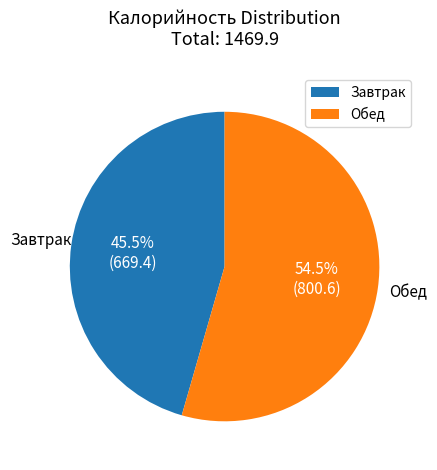

How many segments does this pie chart have?

2